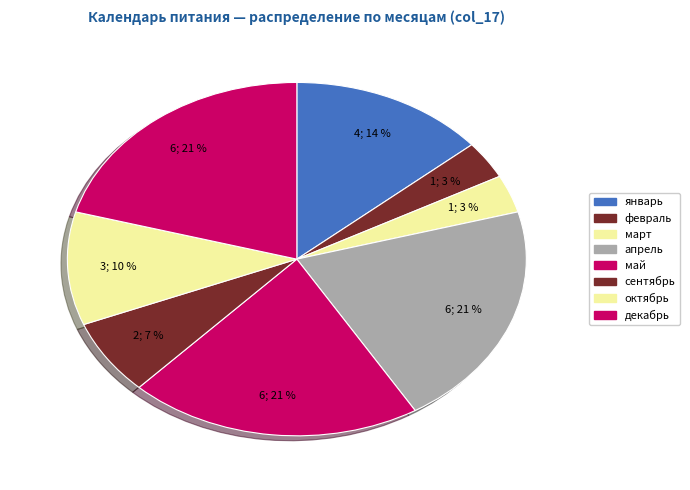

How many segments does this pie chart have?

8